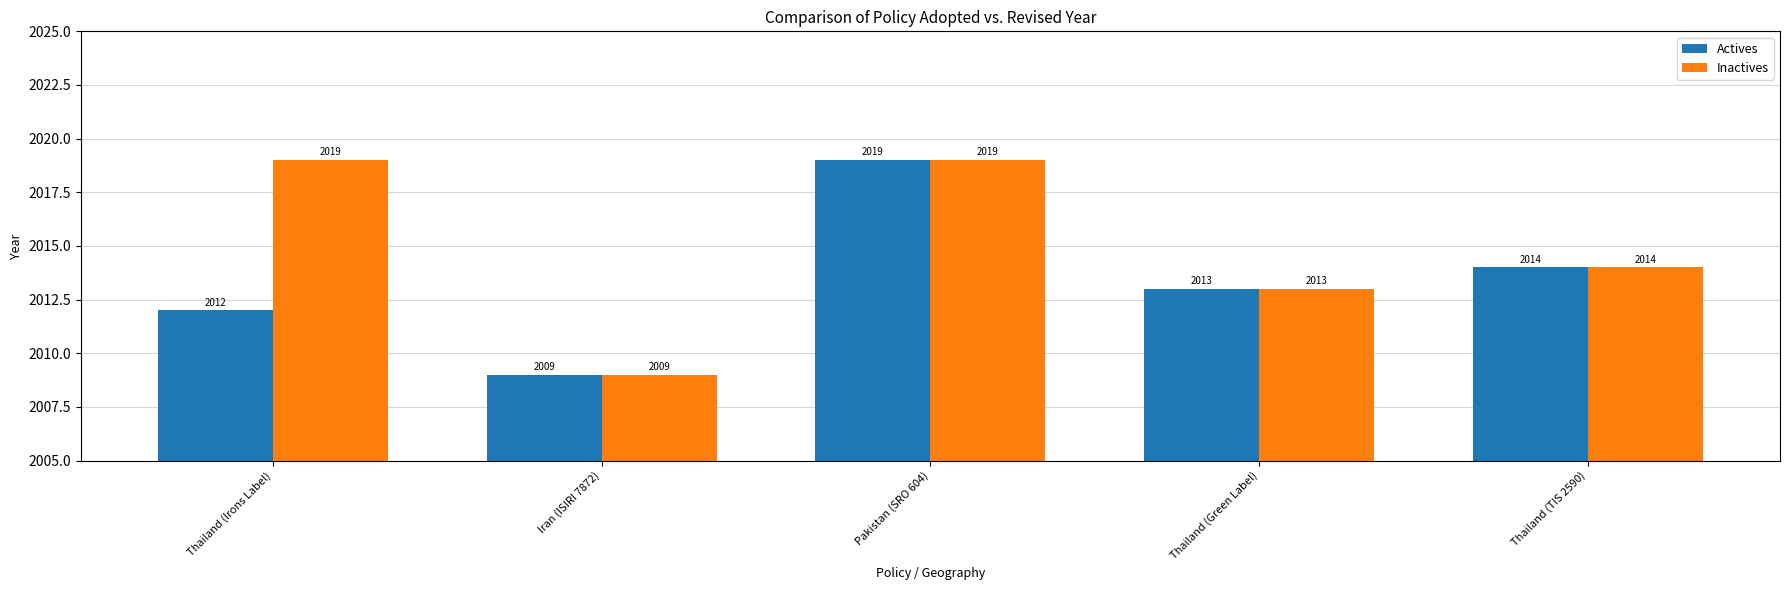

How many groups of bars are there?

5